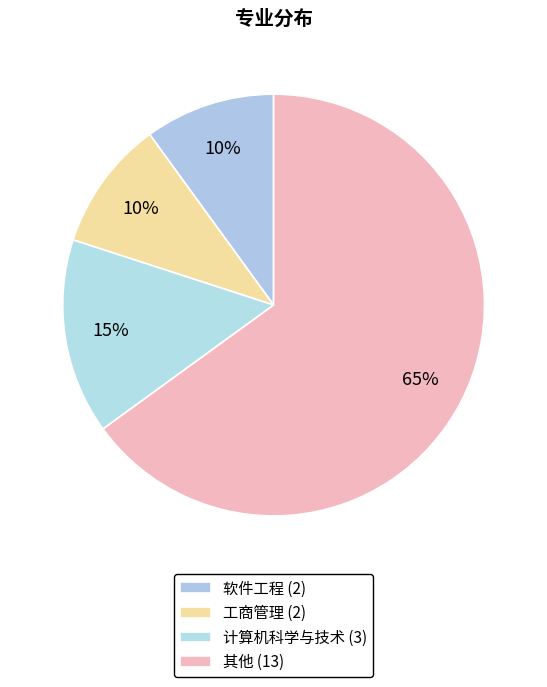

How many segments does this pie chart have?

4